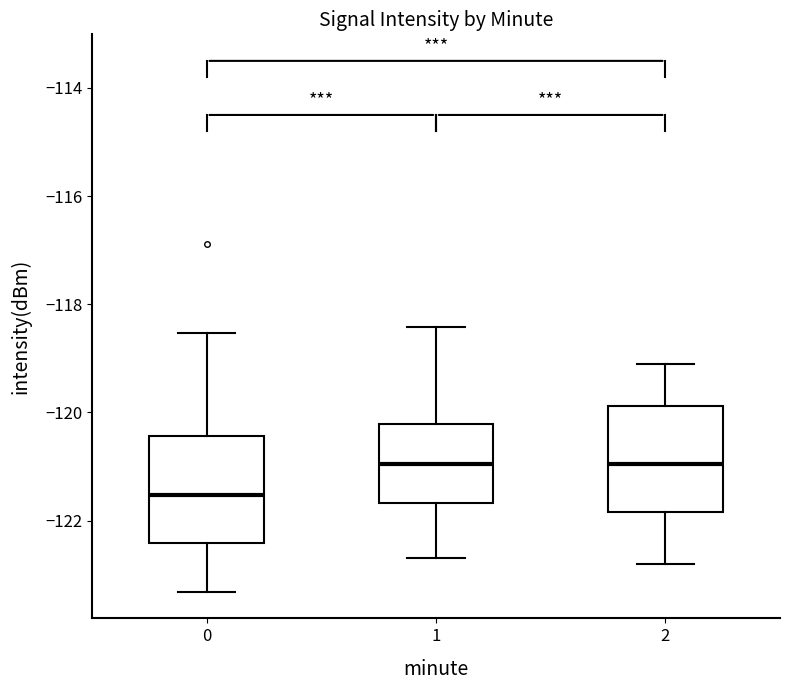

Where does the upper whisker of the box at x = 0 end on the y-axis? The values are not printed on the chart, so give them approximately, as read against the axis.

-118.6